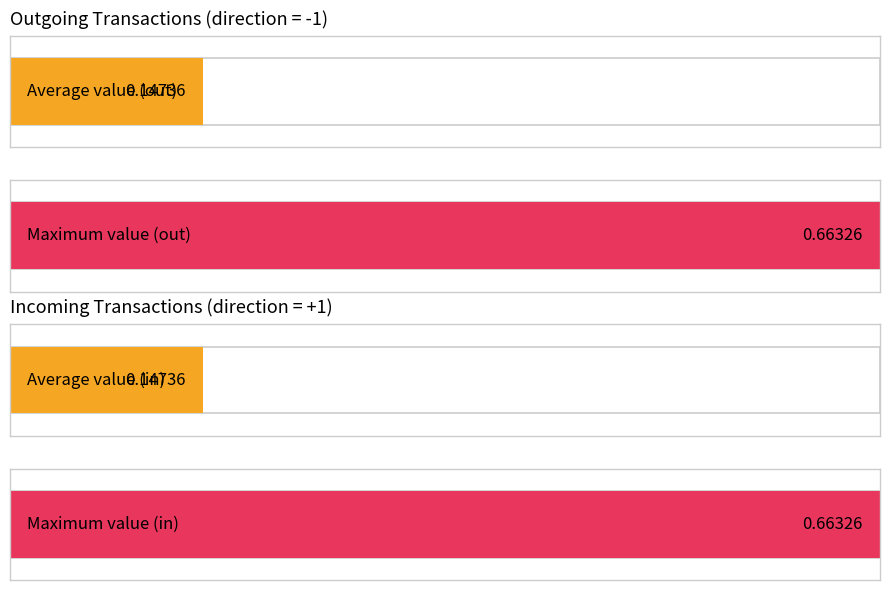

Does the chart contain any negative values?

No